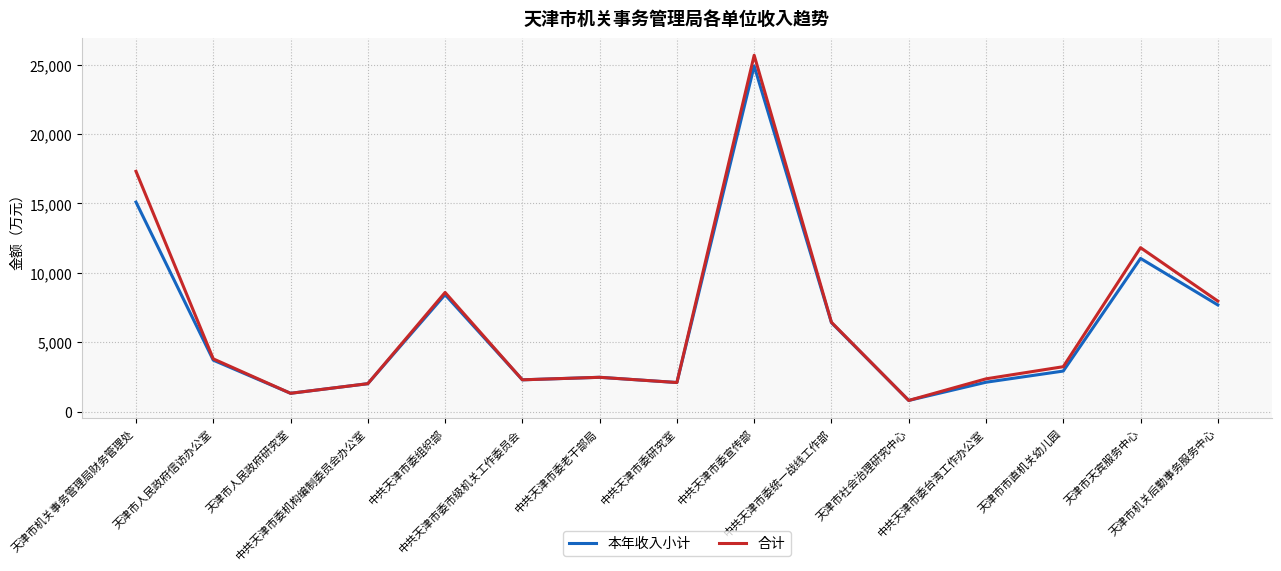

What is the maximum value shown in the chart?

25685.1